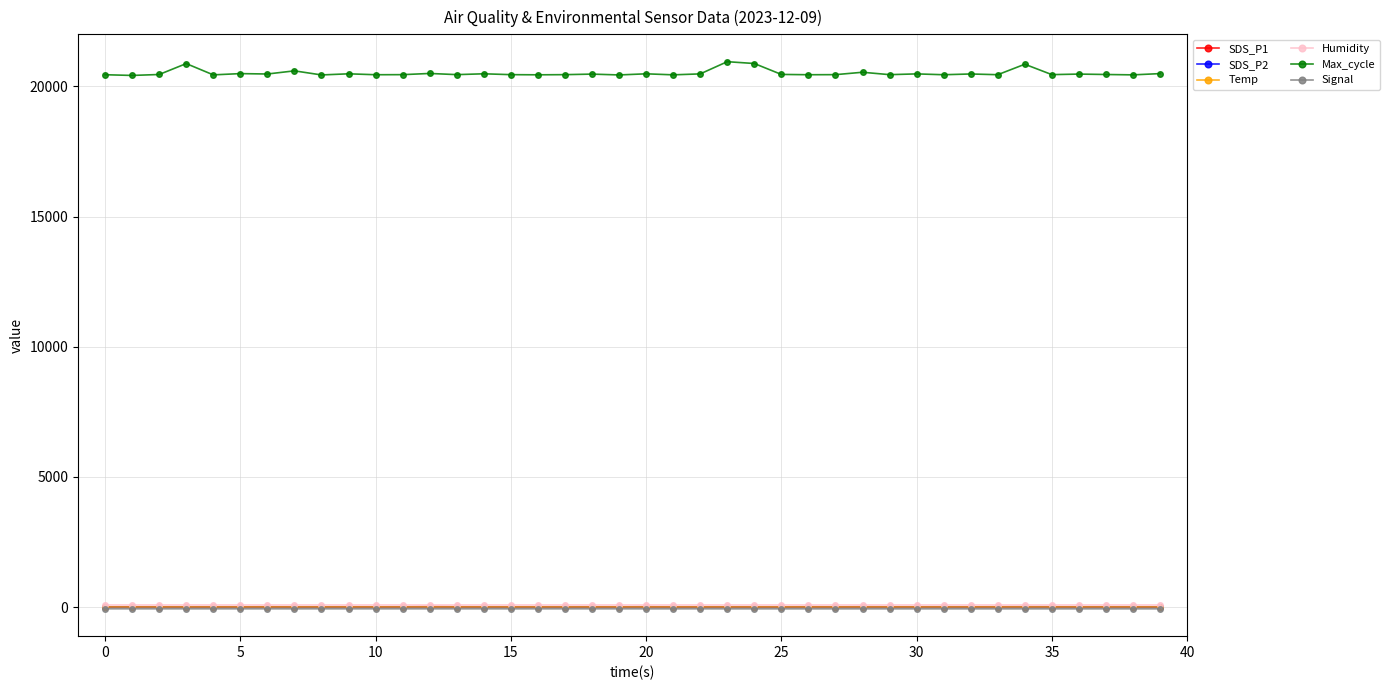

True or false: Max_cycle and SDS_P2 cross at least once.

False